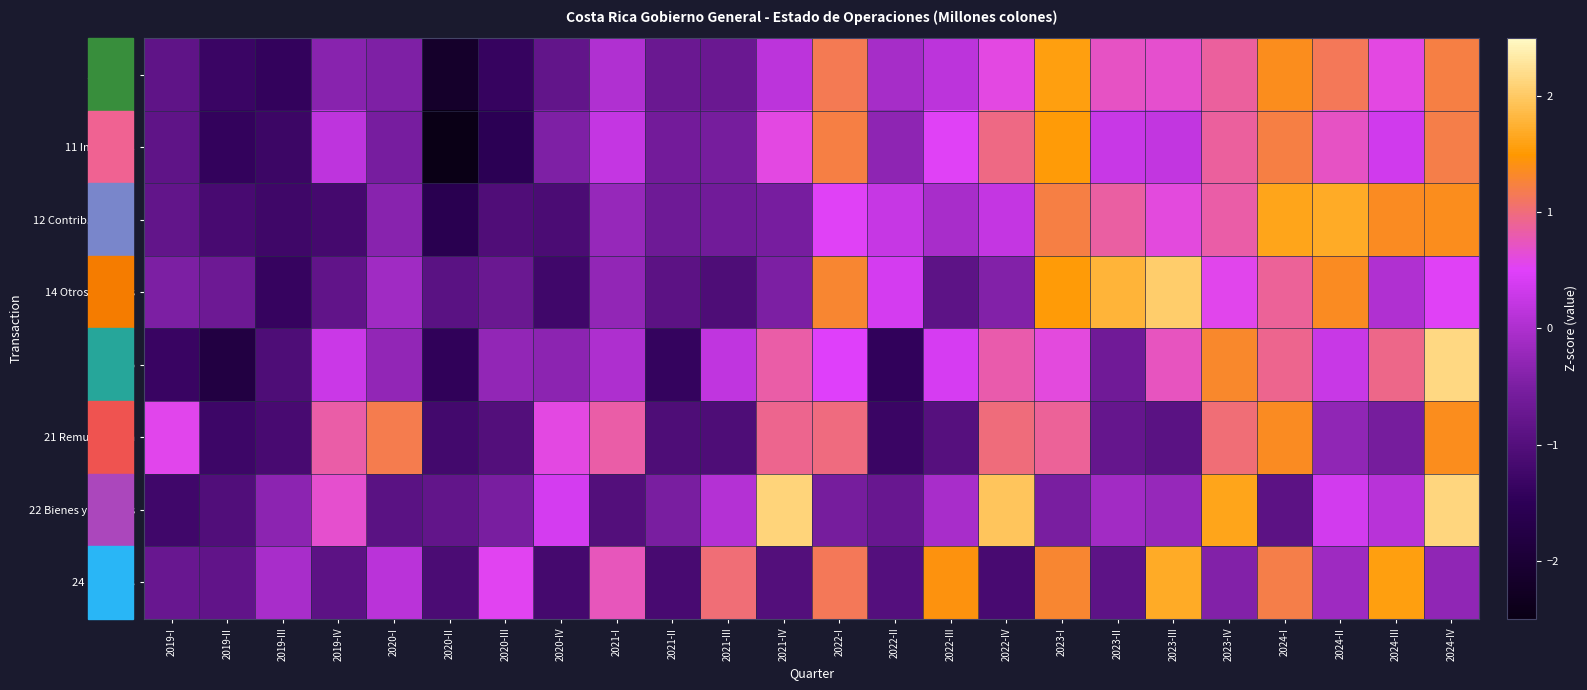

List the series in order of their peak value, highest first.

2 Gasto, 22 Bienes y servicios, 14 Otros ingresos, 24 Intereses, 12 Contrib. sociales, 1 Ingreso, 11 Impuestos, 21 Remuneracion